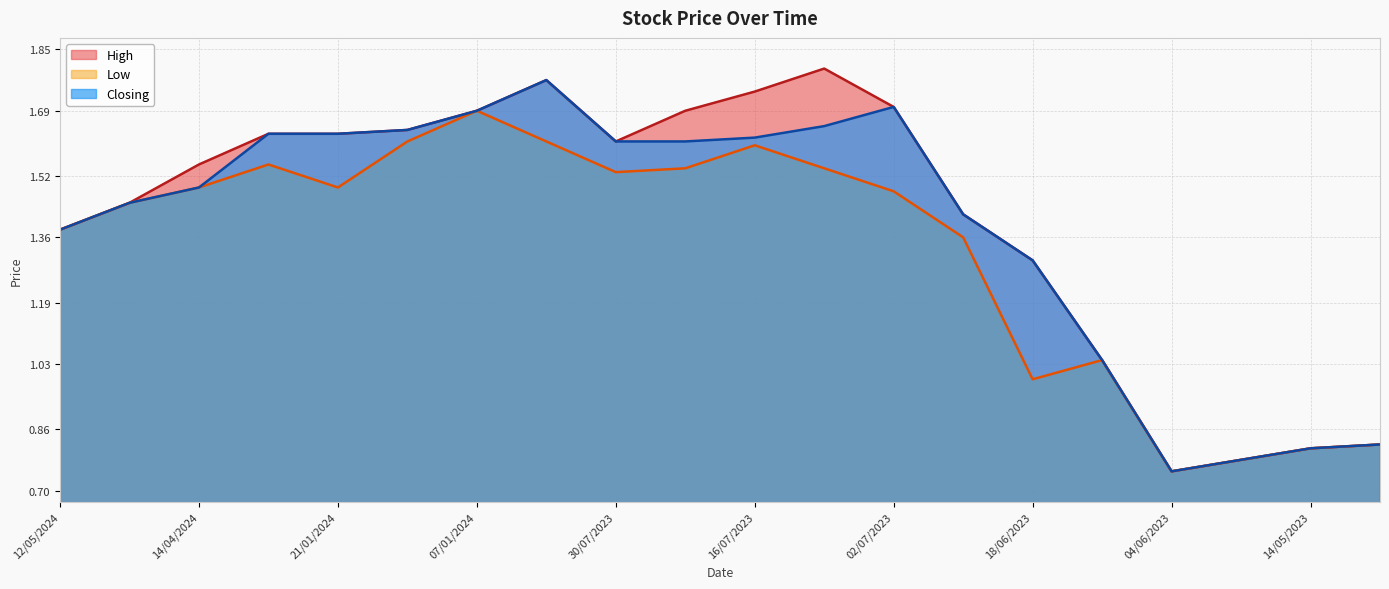

Does the chart have visible grid lines?

Yes